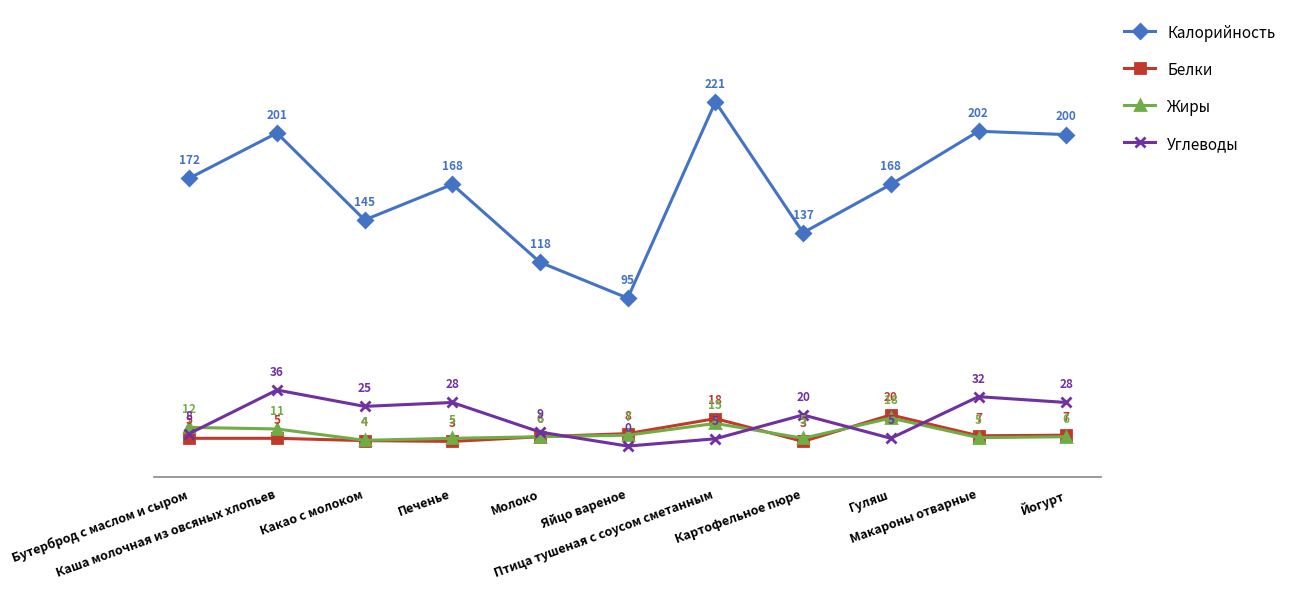

What is the difference between the maximum and minimum values in the Жиры series?

14.3